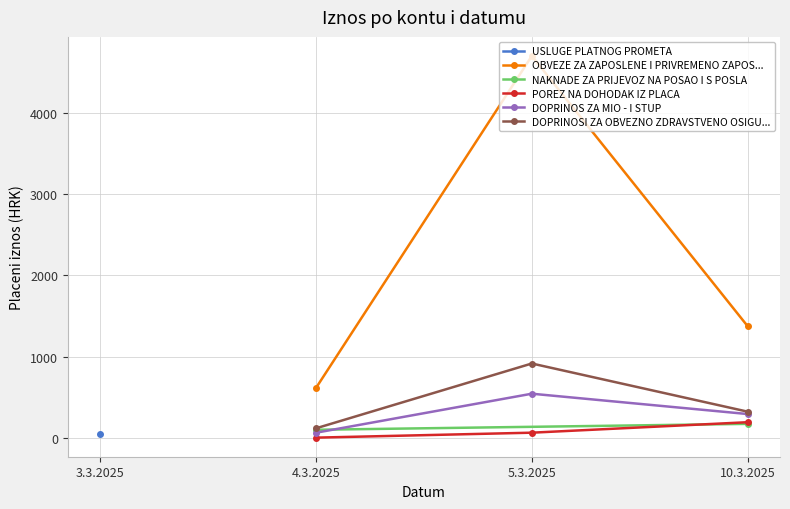

Rank the categories by DOPRINOSI ZA OBVEZNO ZDRAVSTVENO OSIGU... value from highest to lowest.

5.3.2025, 10.3.2025, 4.3.2025